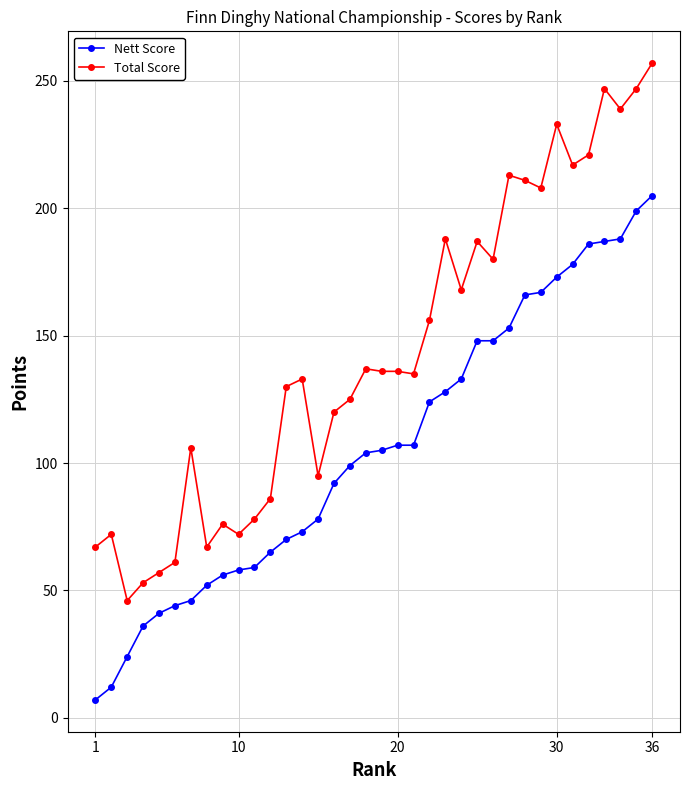

True or false: Nett Score and Total Score intersect in this chart.

False